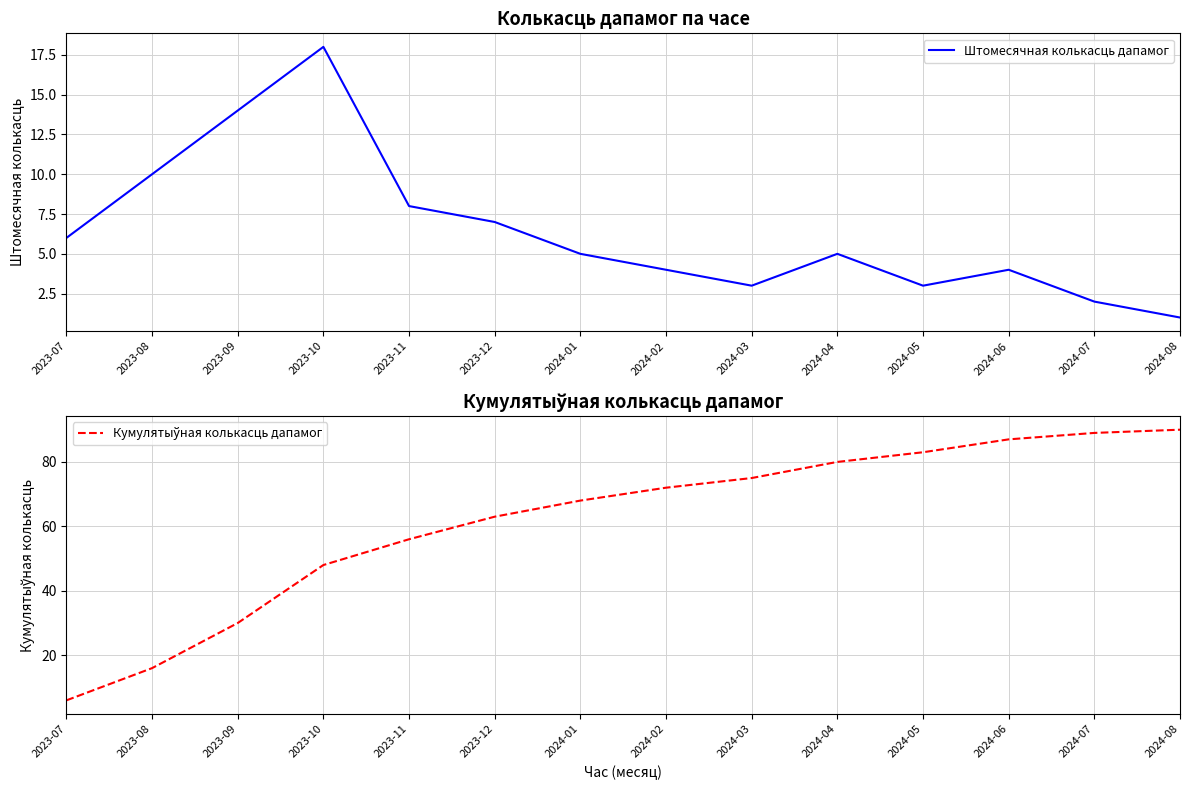

What is the label of the 6th point from the left?

2023-12